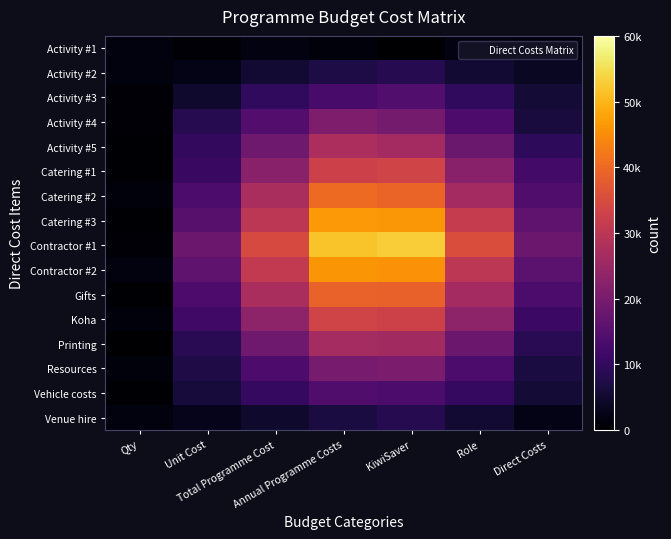

Which has a higher value, Total Programme Cost or Qty?

Total Programme Cost